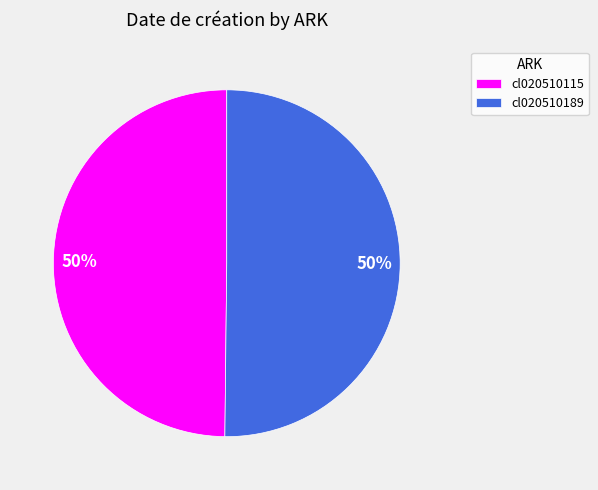

What is the ratio of the value at cl020510189 to the value at cl020510115?

1.0